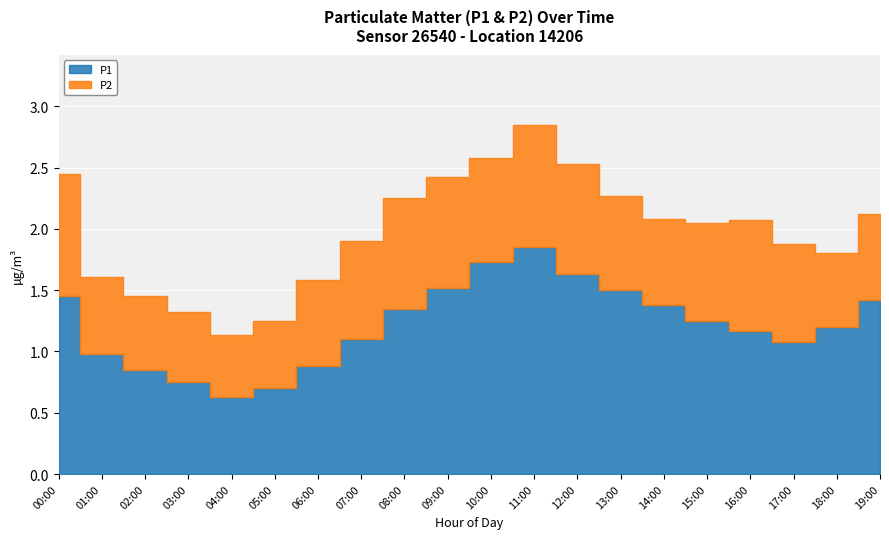

True or false: P2 and P1 cross at least once.

False